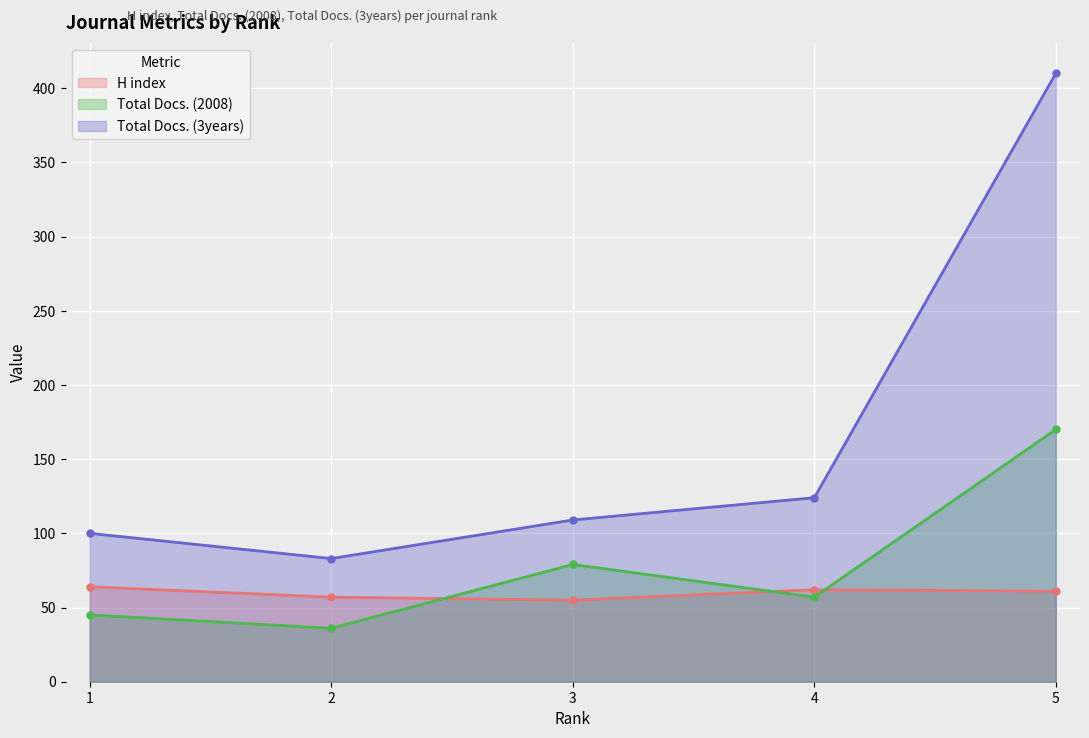

Between which two adjacent categories do Total Docs. (2008) and H index first intersect?

2 and 3